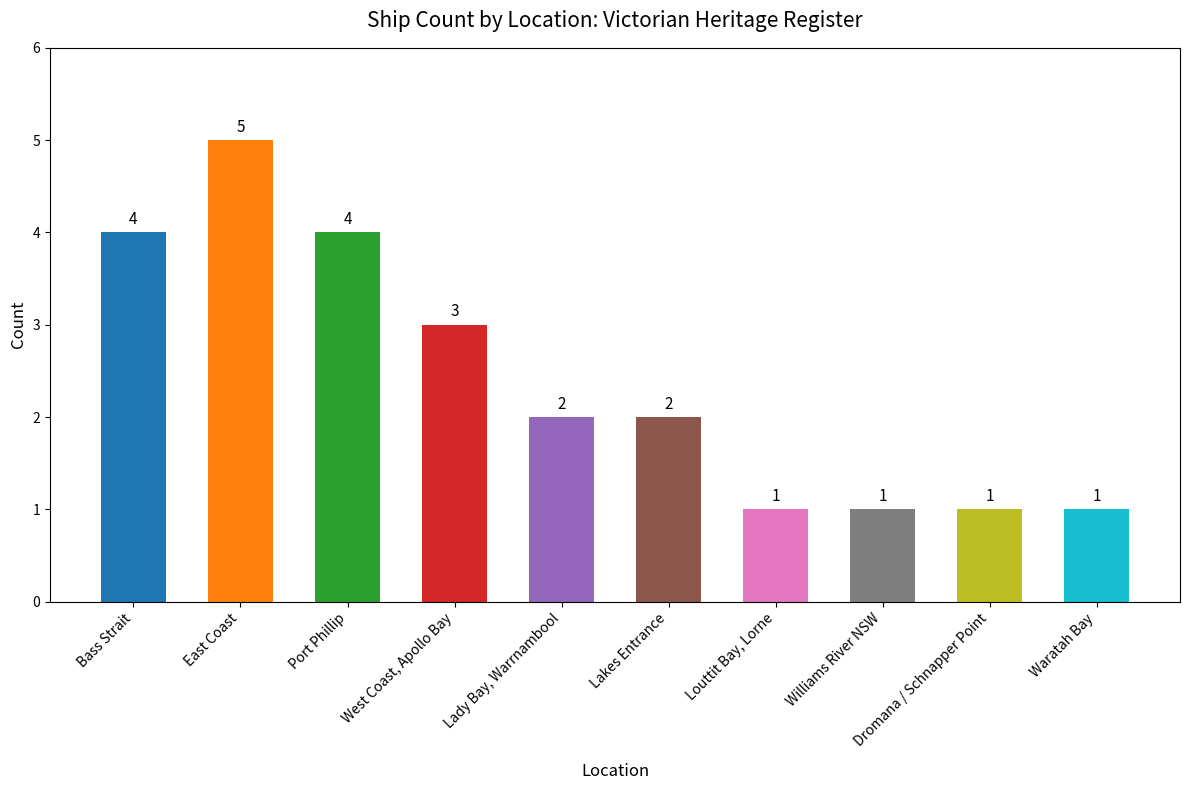

Reading left to right, extract all data points from this chart.

Bass Strait=4	East Coast=5	Port Phillip=4	West Coast, Apollo Bay=3	Lady Bay, Warrnambool=2	Lakes Entrance=2	Louttit Bay, Lorne=1	Williams River NSW=1	Dromana / Schnapper Point=1	Waratah Bay=1